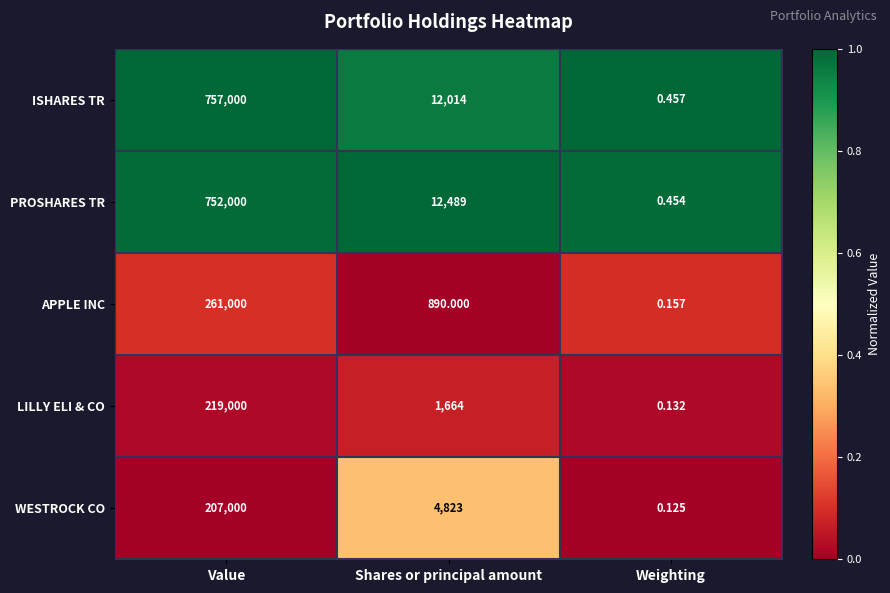

At which category is the sum across all series the highest?

Value